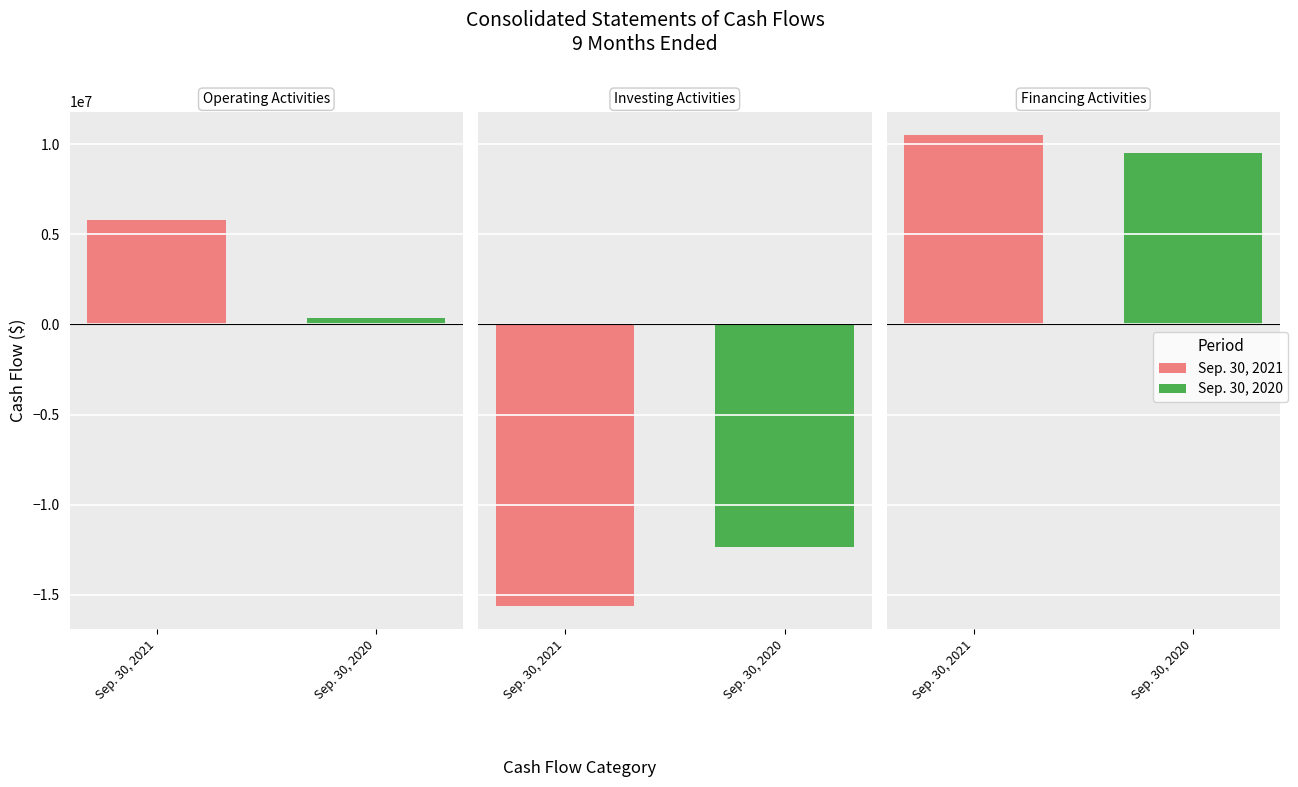

Which series has the widest spread of values?

Sep. 30, 2021